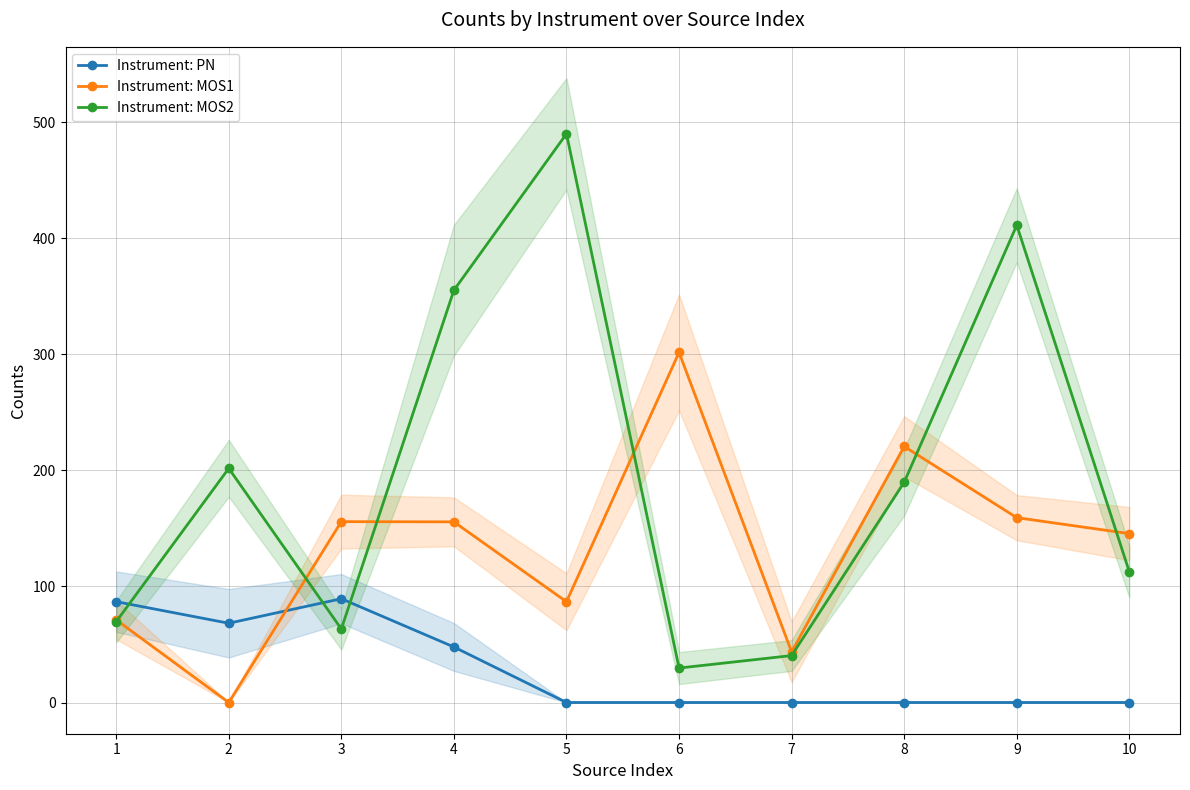

True or false: Instrument: PN has a value of 86.9 at 1.

True